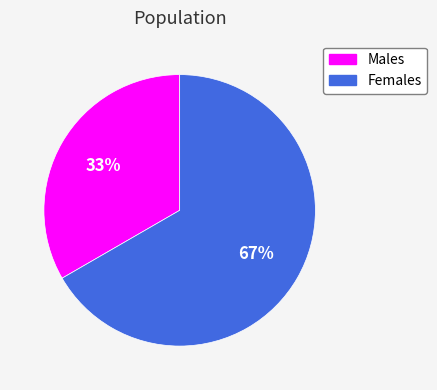

To the nearest percent, what is the average slice percentage?

50%